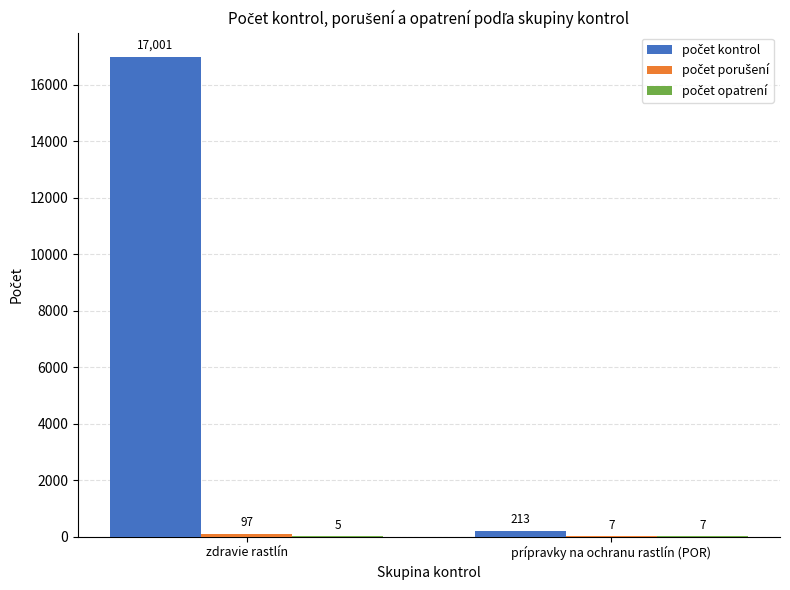

What is the total value across all series at zdravie rastlín?

17103